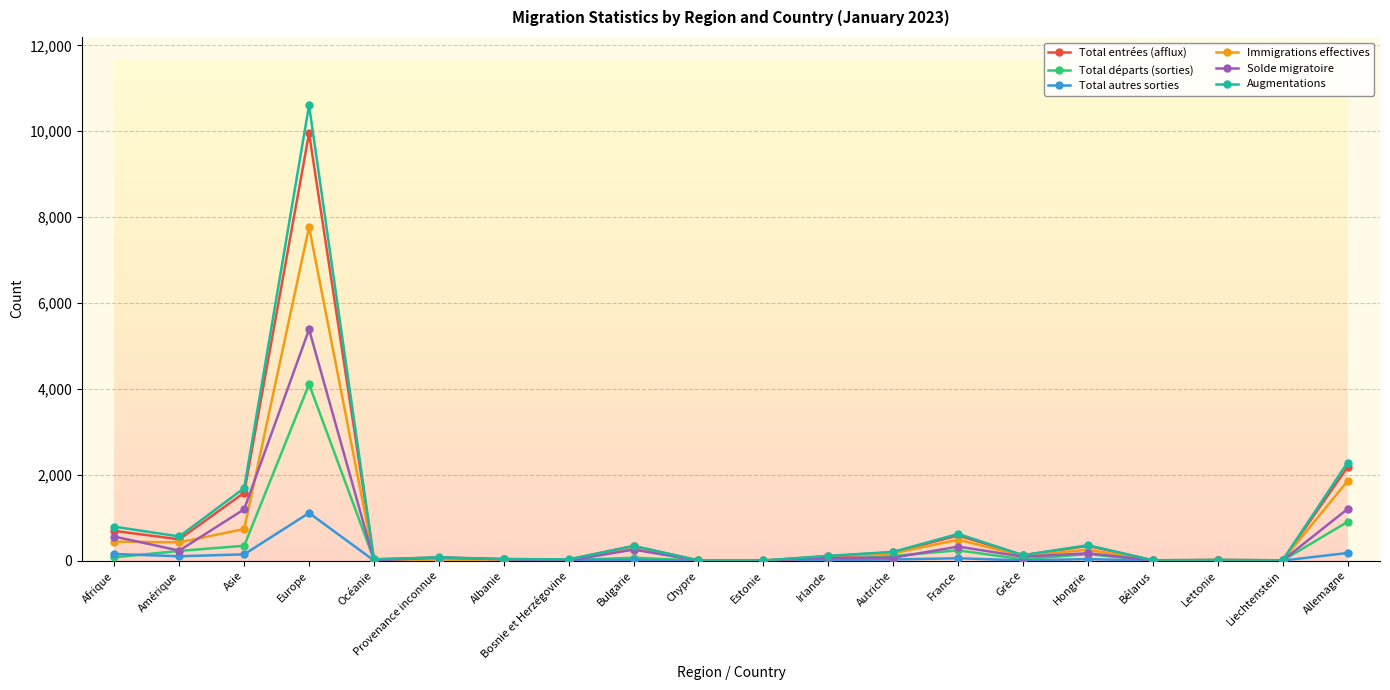

What position from the left is Bosnie et Herzégovine?

8